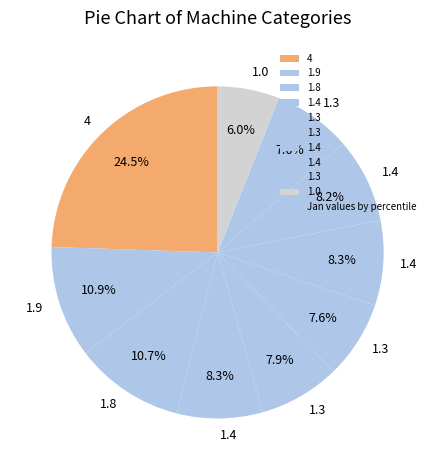

How many segments does this pie chart have?

10